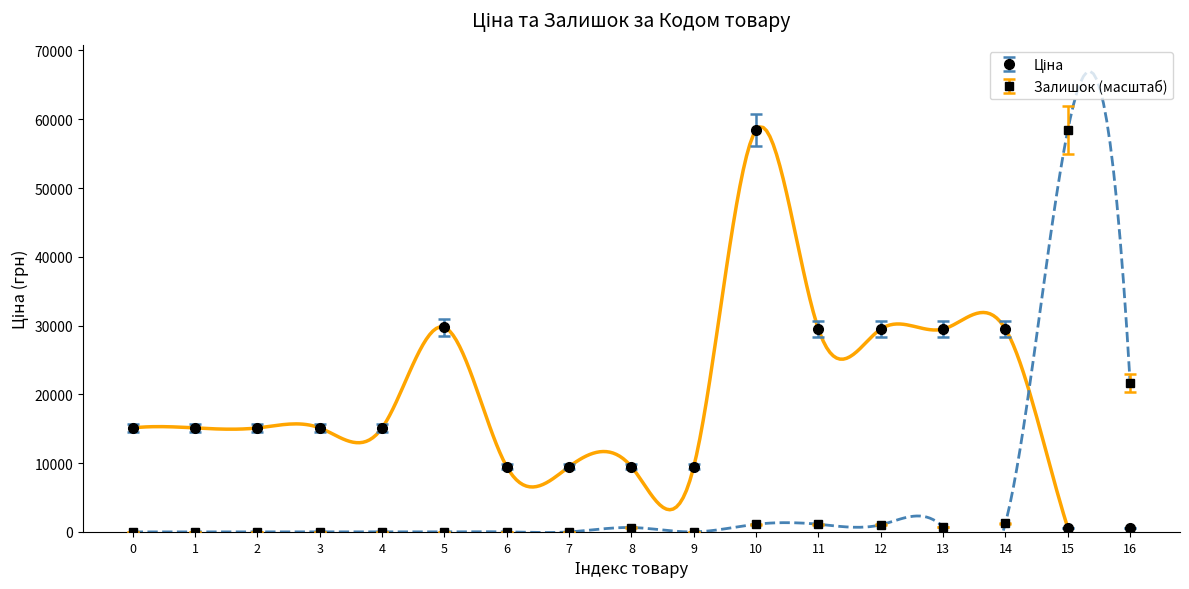

What is the maximum value for Залишок (масштаб)?

58426.5